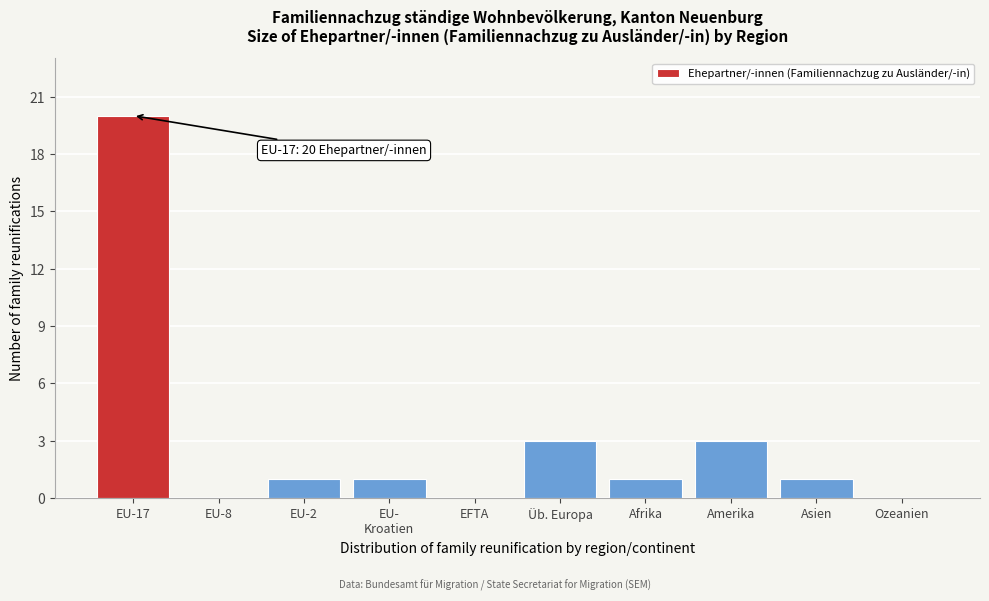

Which category has the highest value across all series?

EU-17